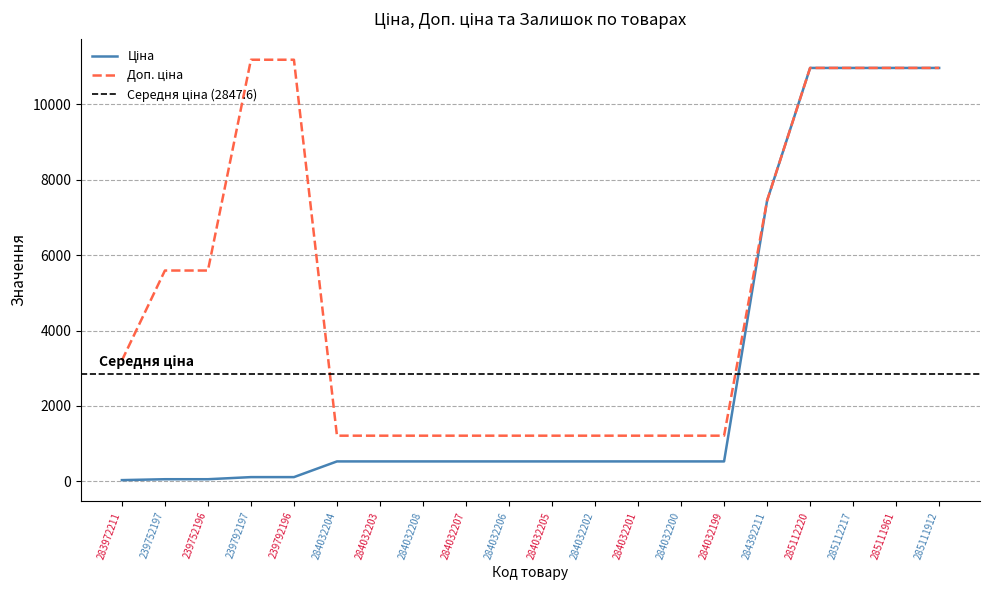

What is the total value across all series at 285111961?

21945.8